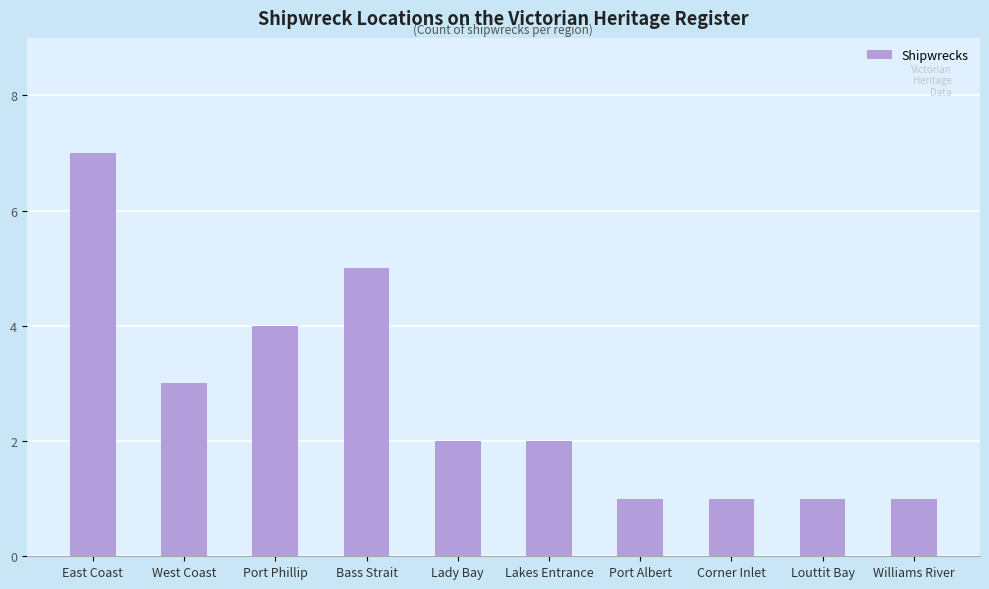

Count the values in the range 1 to 4.

8